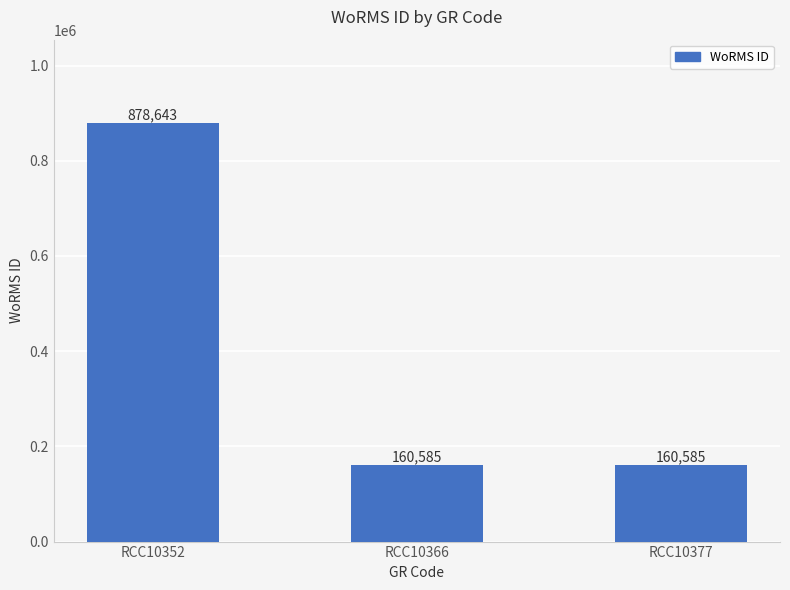

What is the value of the 1st bar from the left?

878643